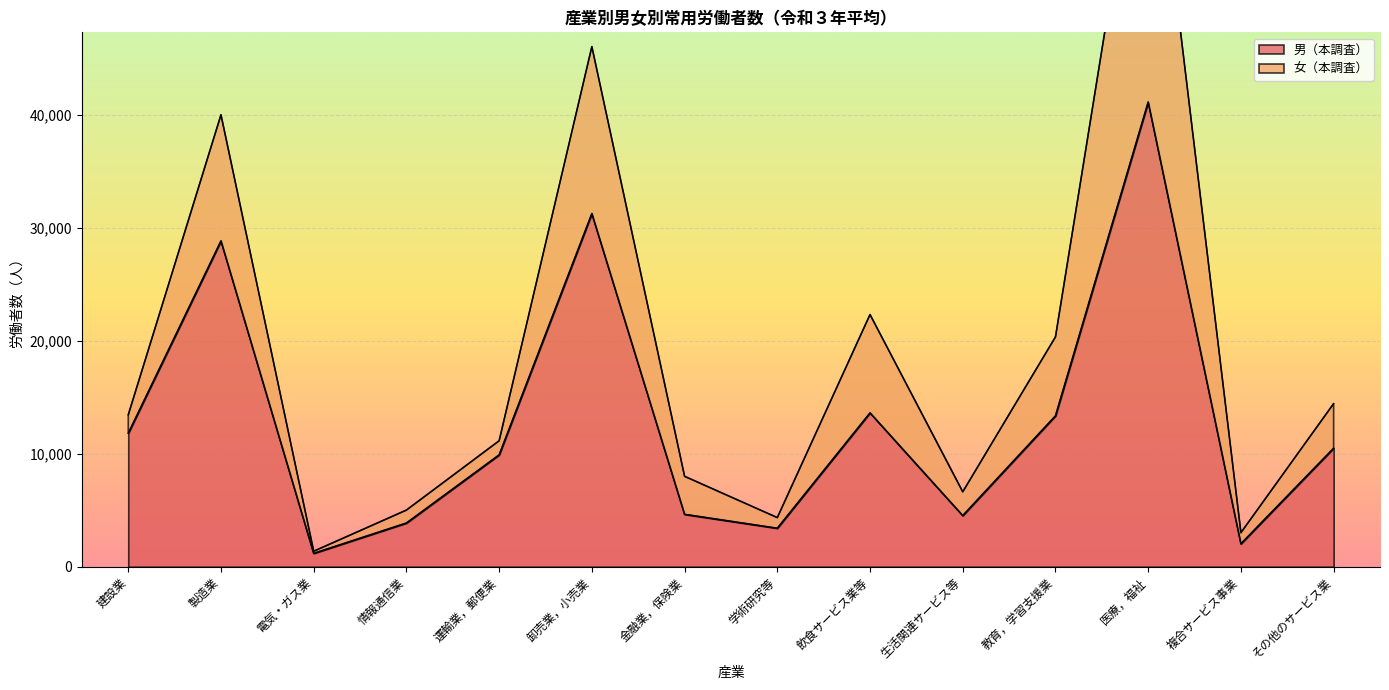

At which category does the data reach its first local valley?

電気・ガス業